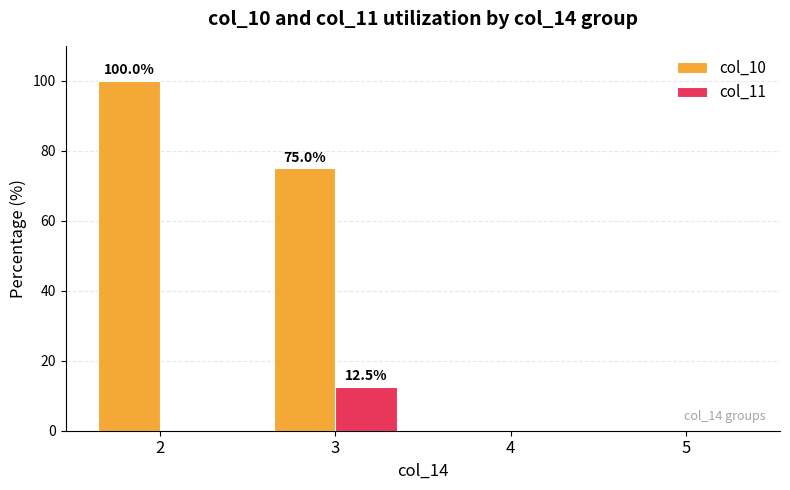

Reading left to right, transcribe all the data shown in this chart.

col_10: 2=100.0	3=75.0	4=0.0	5=0.0
col_11: 2=0.0	3=12.5	4=0.0	5=0.0